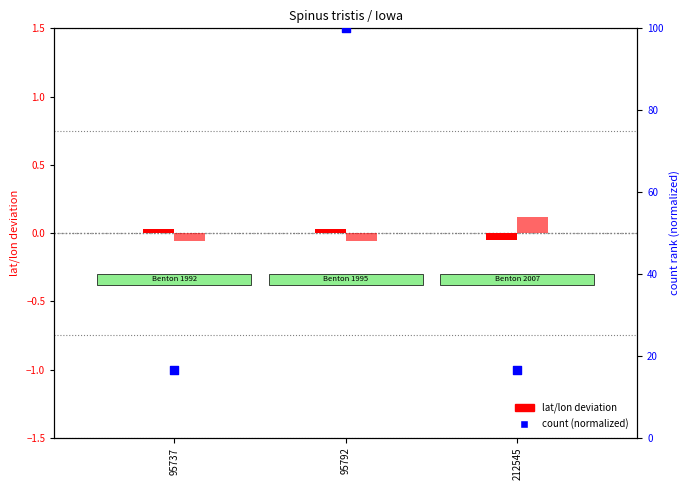

At which category is the sum across all series the highest?

95792